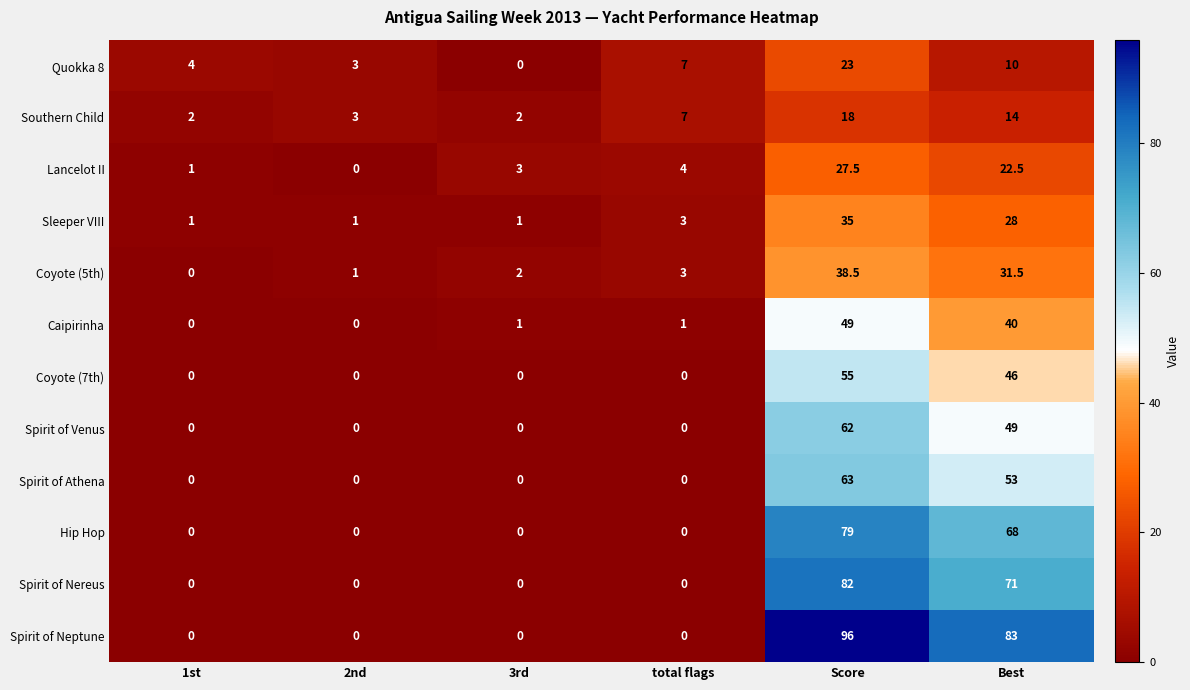

What is the sum of all Sleeper VIII values?

69.0